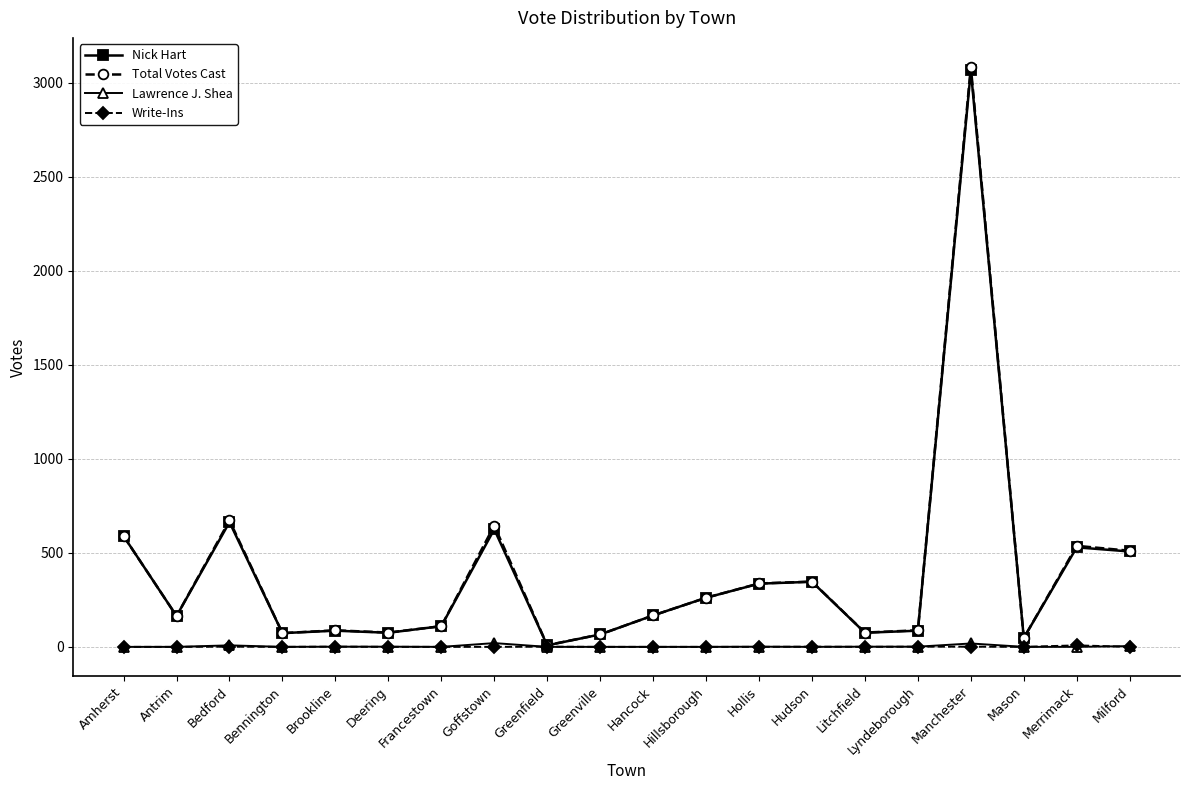

True or false: Lawrence J. Shea has a value of 4 at Milford.

True